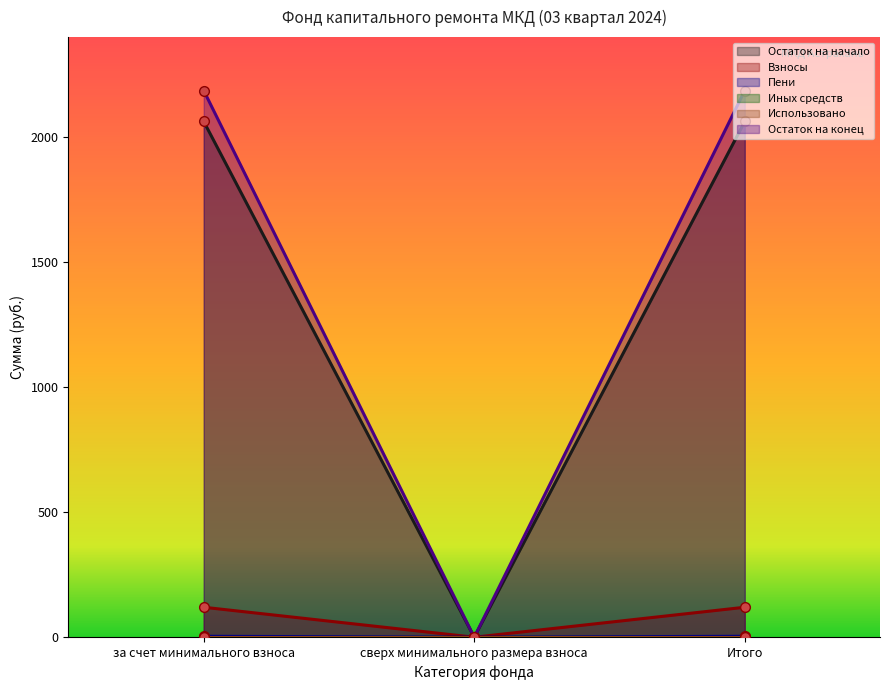

Is it true that Остаток на начало equals 2062.5 at Итого?

True